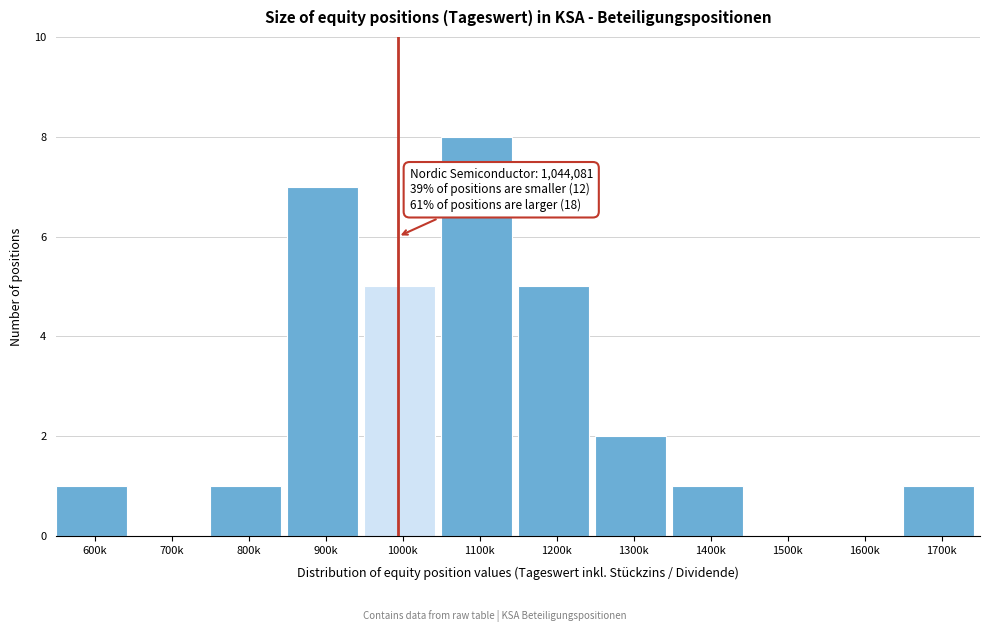

Reading left to right, transcribe all the data shown in this chart.

600k=1	700k=0	800k=1	900k=7	1000k=5	1100k=8	1200k=5	1300k=2	1400k=1	1500k=0	1600k=0	1700k=1